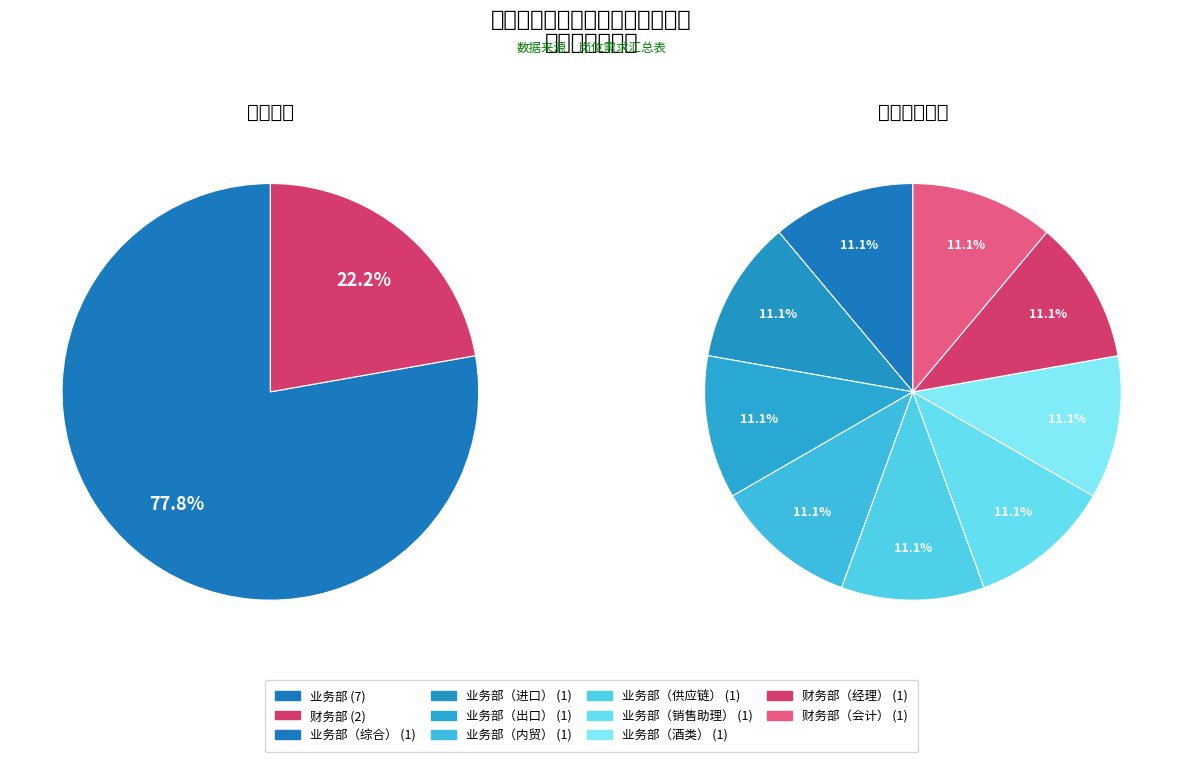

Approximately how many times larger is the value at 业务部 compared to 财务部?

3.5